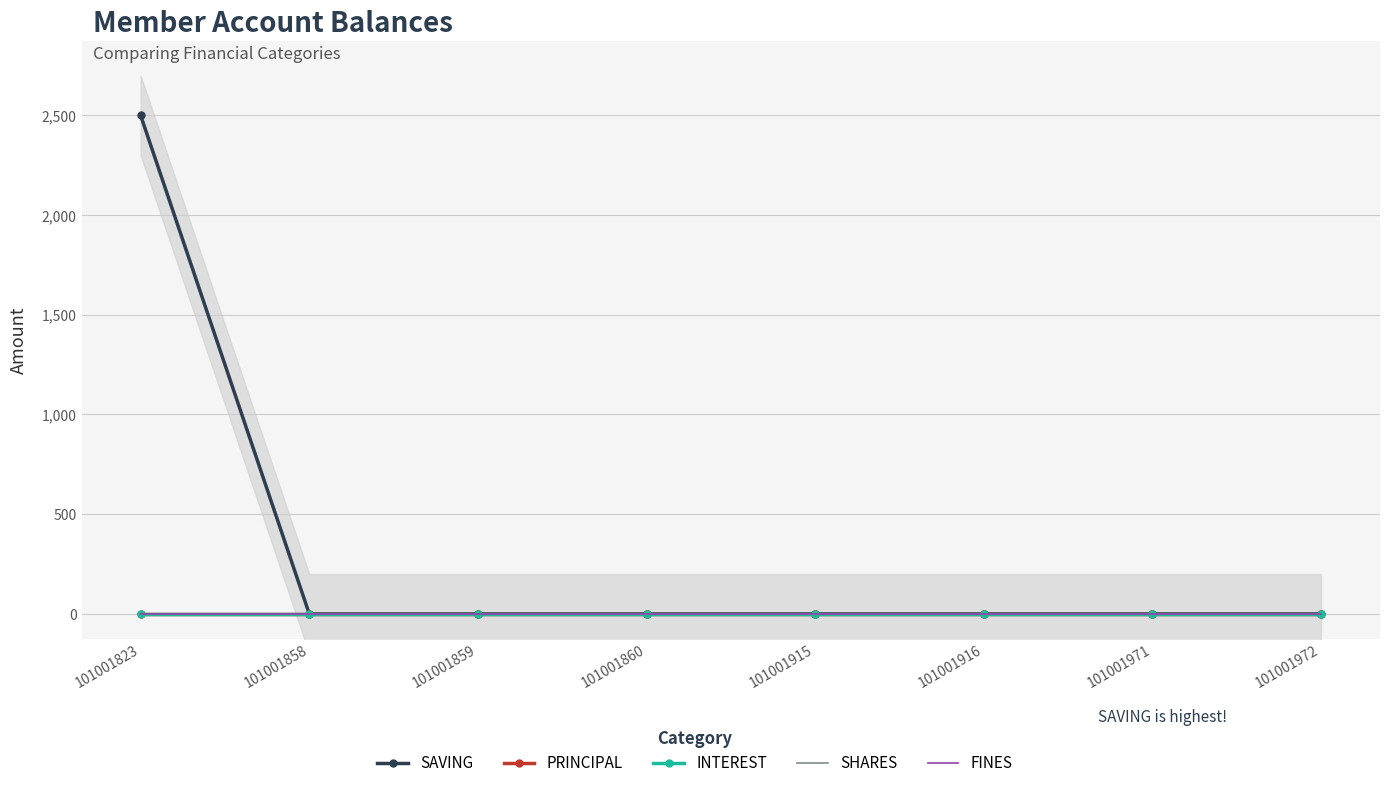

Rank the categories by PRINCIPAL value from highest to lowest.

101001823, 101001858, 101001859, 101001860, 101001915, 101001916, 101001971, 101001972